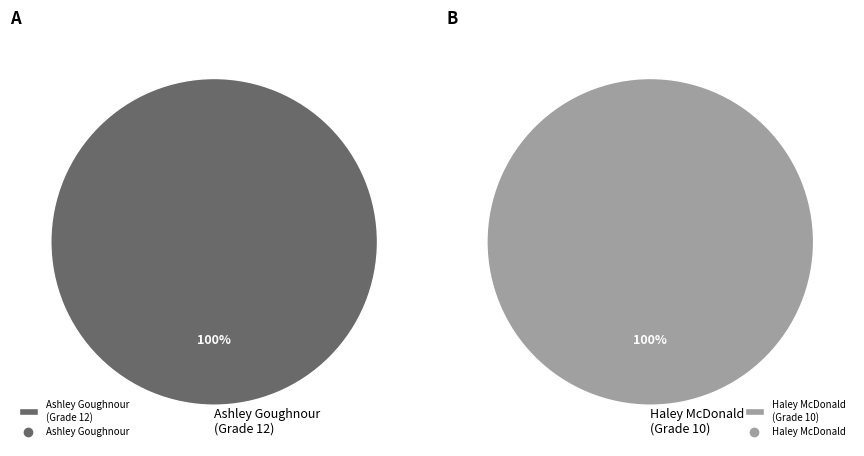

What is the change in value from Ashley Goughnour to Haley McDonald?

-2